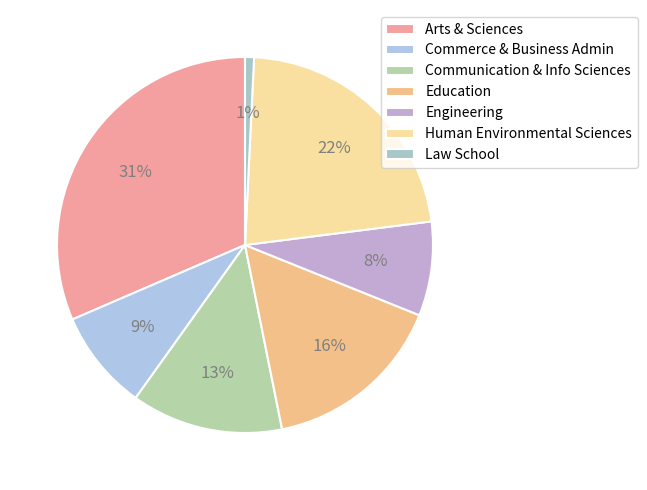

How many slices are in this pie chart?

7